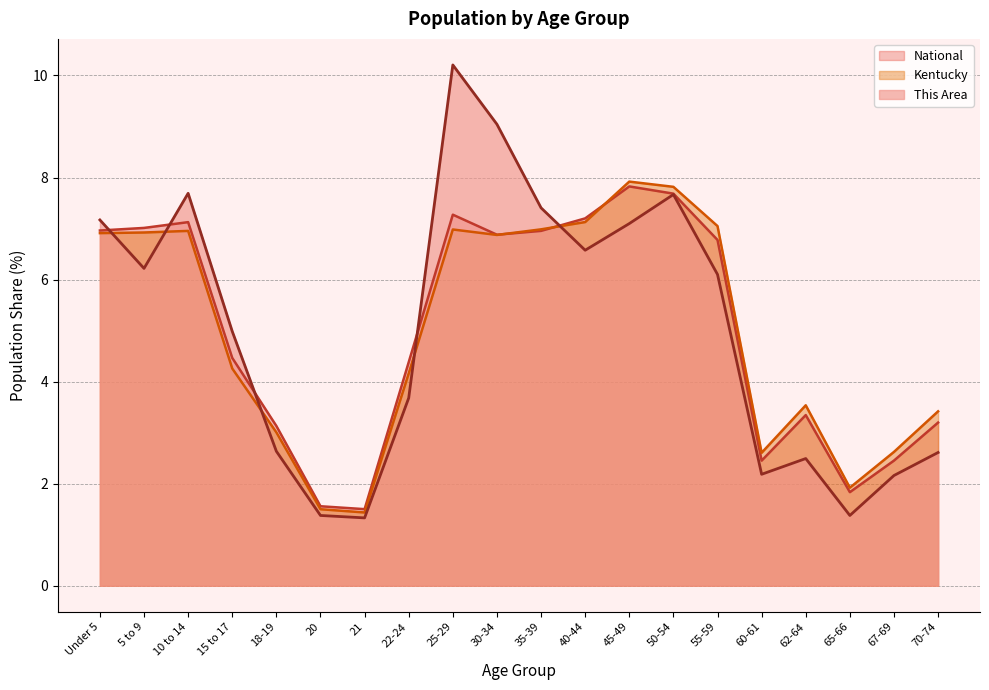

At 55-59, list the series in order from smallest to largest.

This Area, National, Kentucky